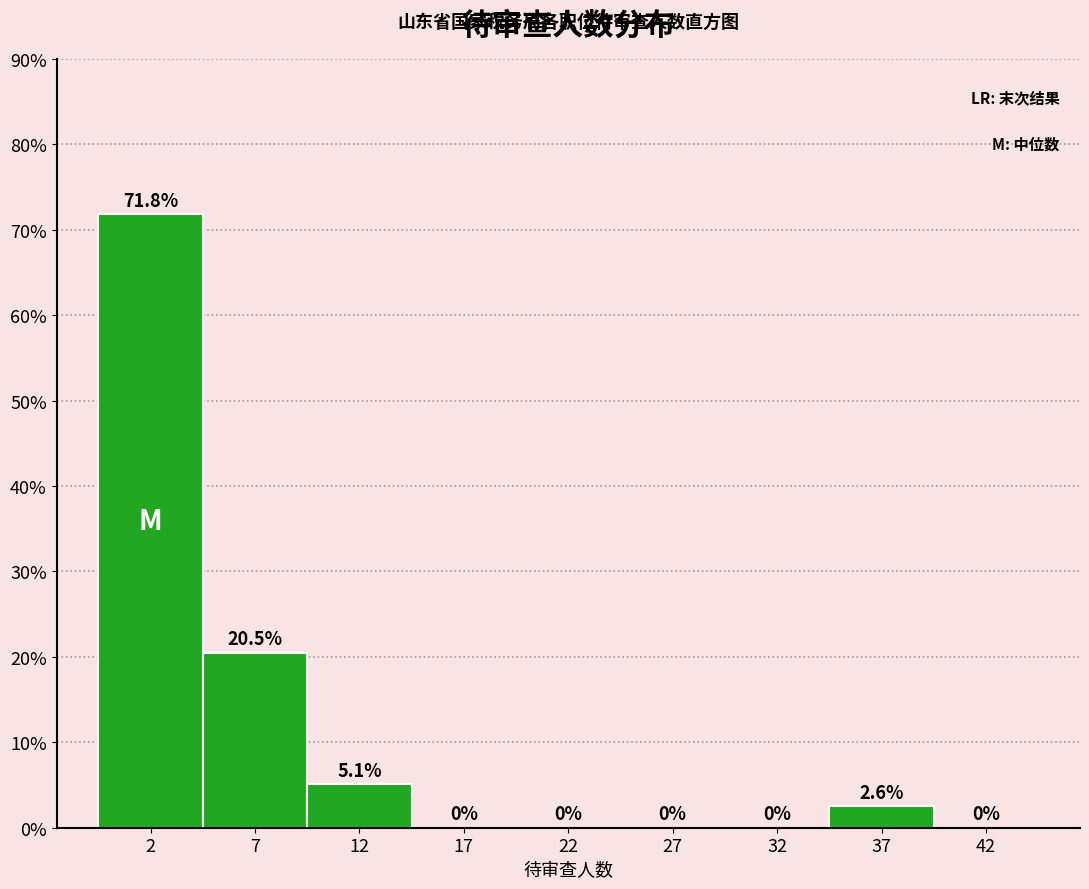

Reading left to right, transcribe all the data shown in this chart.

2=71.8	7=20.5	12=5.1	17=0.0	22=0.0	27=0.0	32=0.0	37=2.6	42=0.0